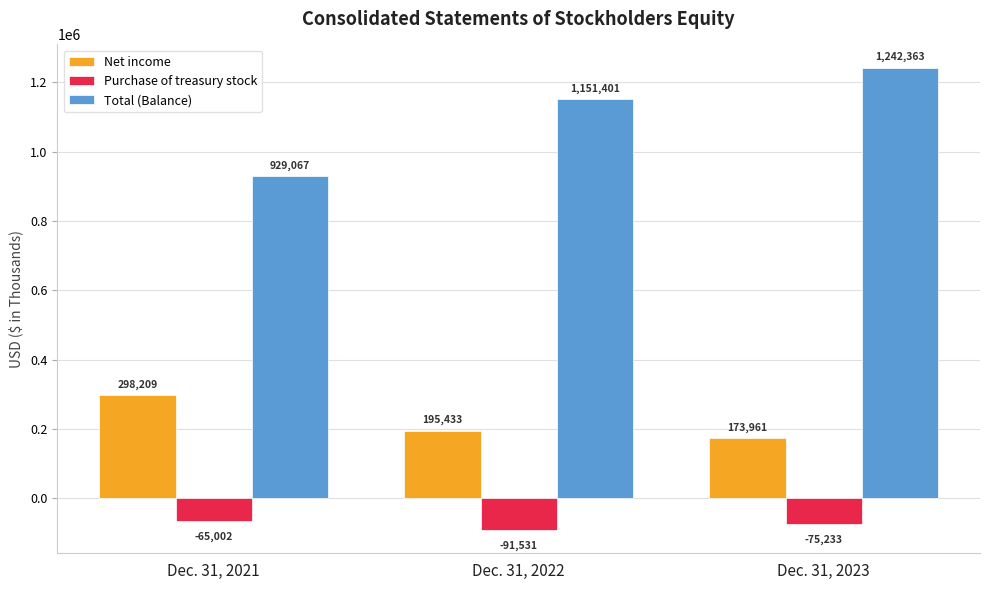

What is the greatest value displayed?

1242363